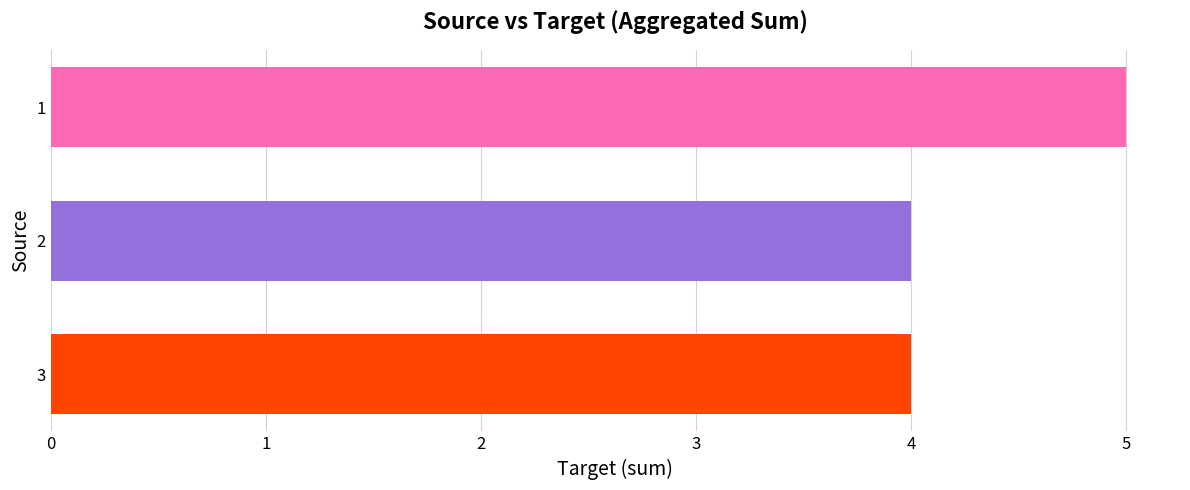

Reading bottom to top, what are all the values shown in this chart?

4	4	5